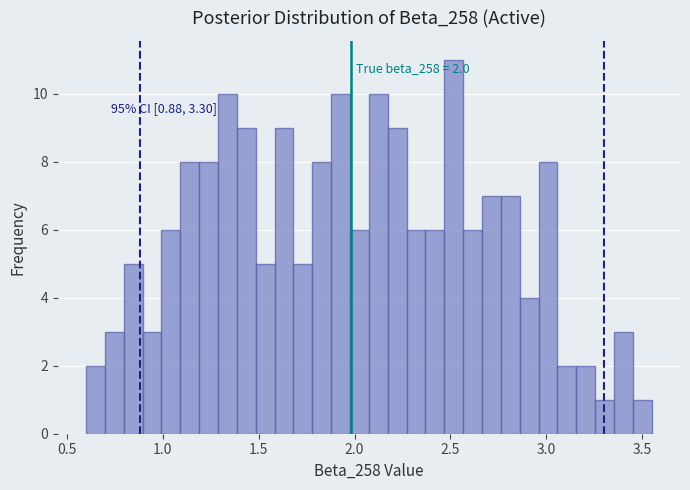

Around what value on the x-axis is the tallest bar? Give the approximate position of its centre, as read against the axis.

2.50